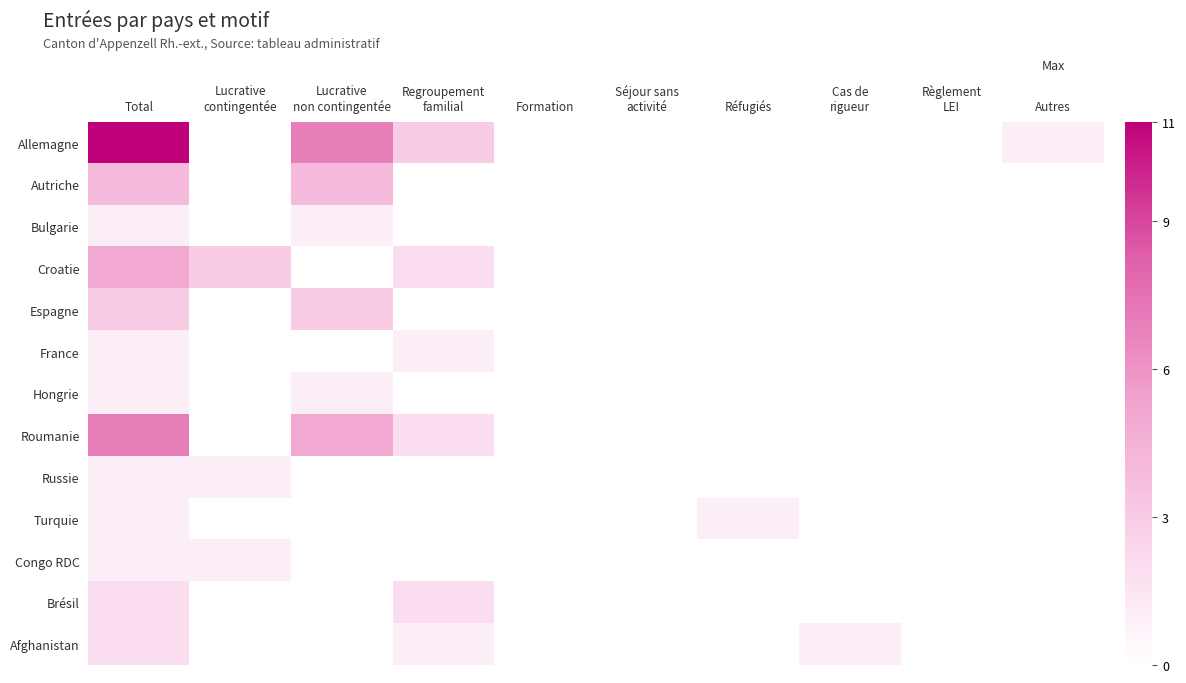

Rank the series by their maximum value, from lowest to highest.

Bulgarie, France, Hongrie, Russie, Turquie, Congo RDC, Brésil, Afghanistan, Espagne, Autriche, Croatie, Roumanie, Allemagne